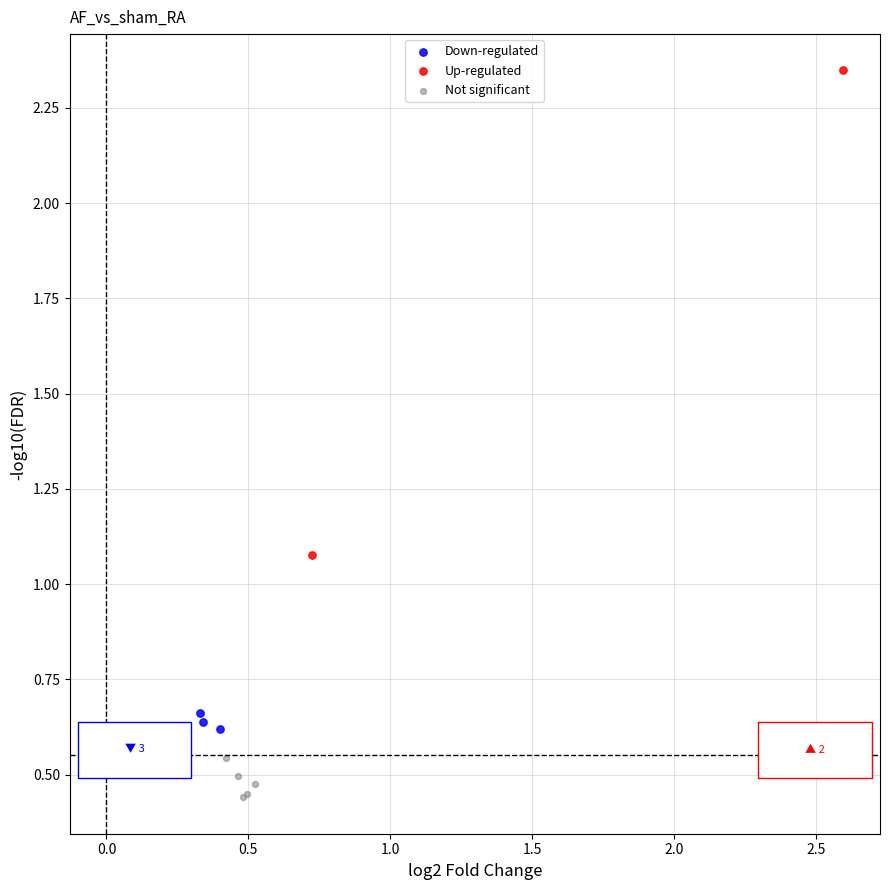

Which series contains the lowest Y value?

Not significant